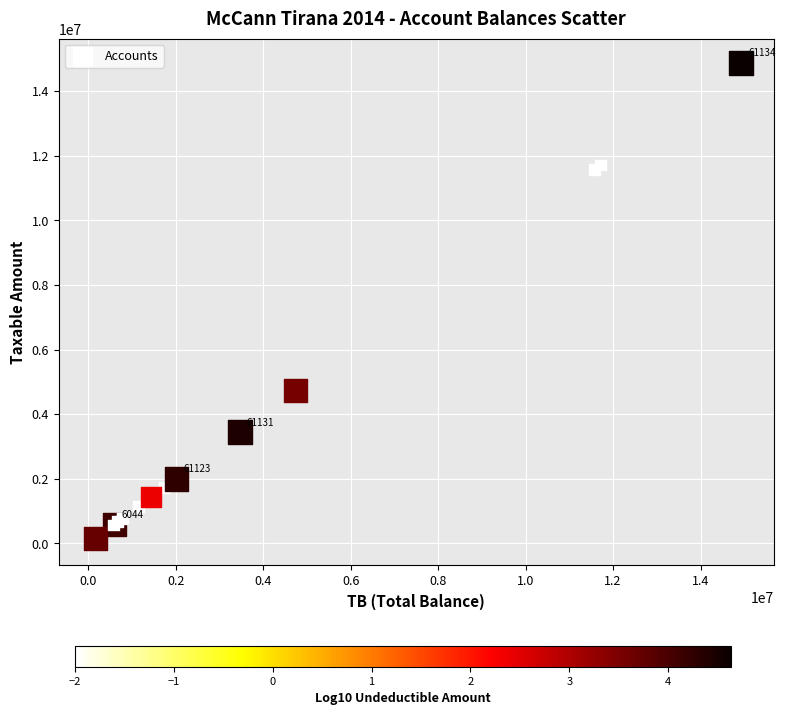

What Y value in the scatter plot is closest to 7474836?

4731146.9